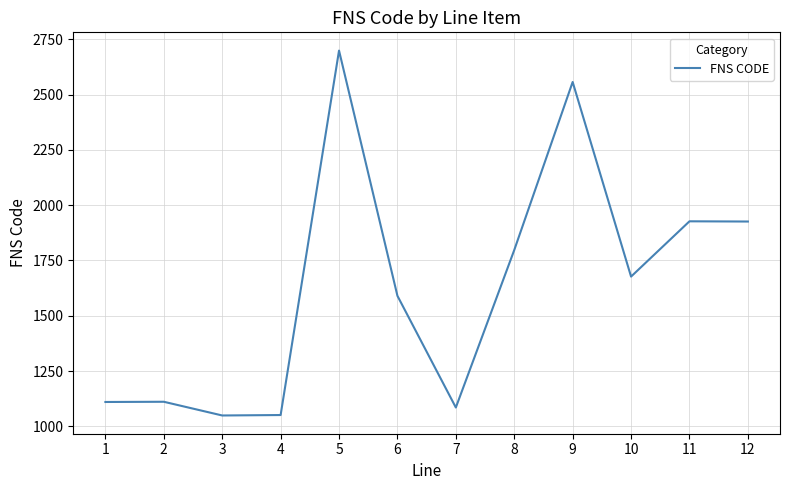

Is it true that the value at 7 is 1505?

False